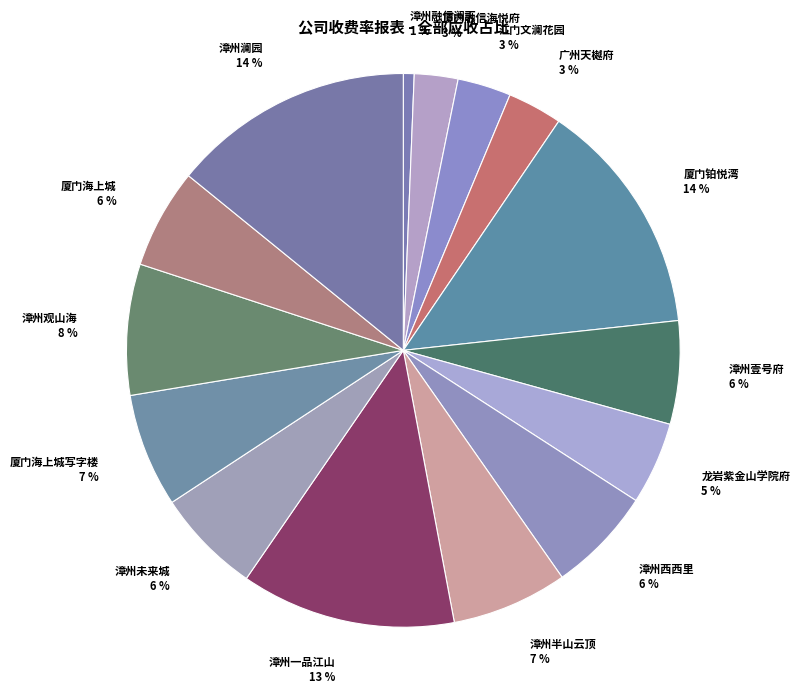

To the nearest percent, what is the combined percentage of 漳州观山海 and 漳州壹号府?

14%